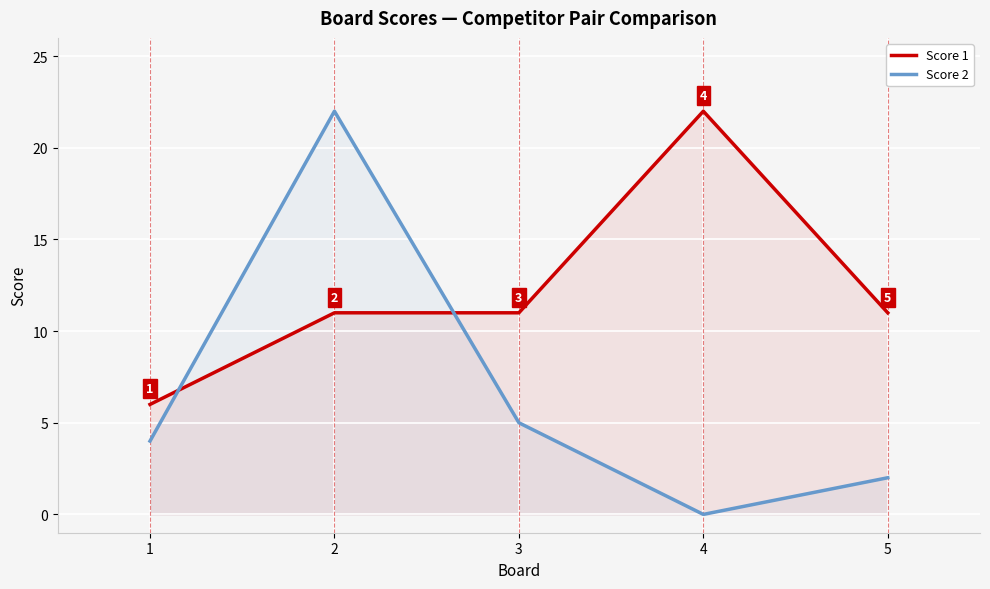

What is the average value of the Score 2 series?

7